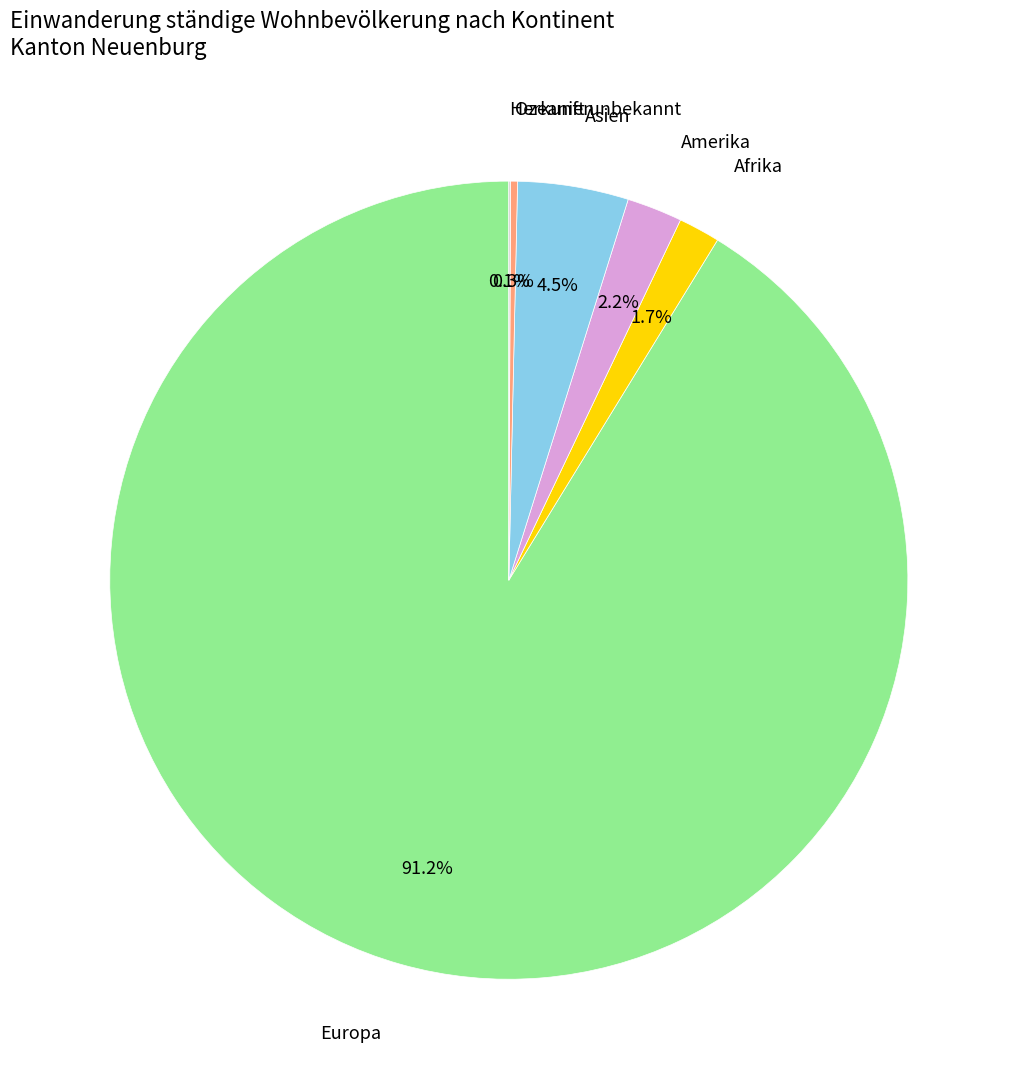

Combined, what portion of the pie is Afrika and Europa?

92.9%